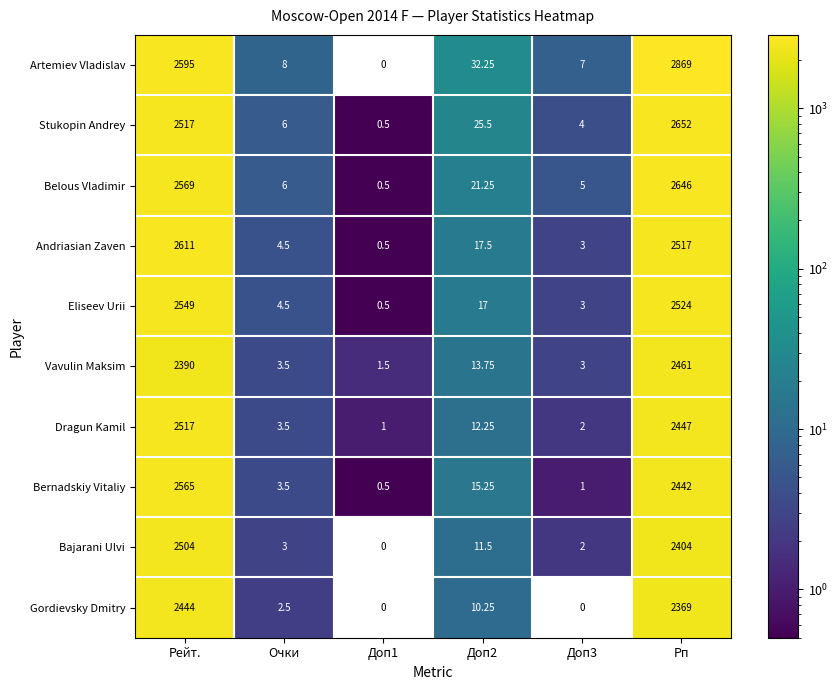

At which category is the sum across all series the highest?

Рп